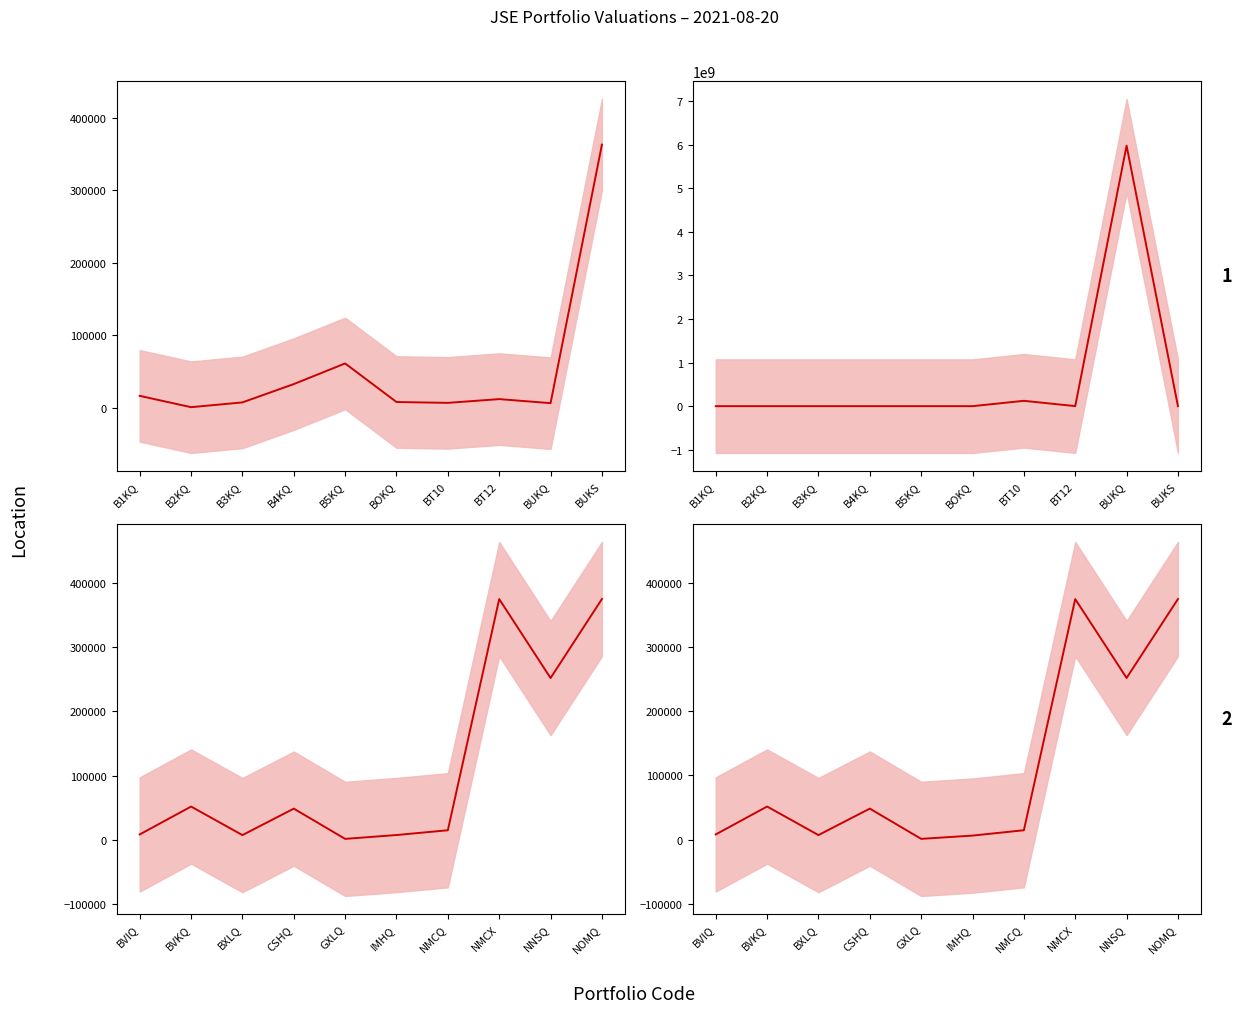

What position from the left is NNSQ?

9